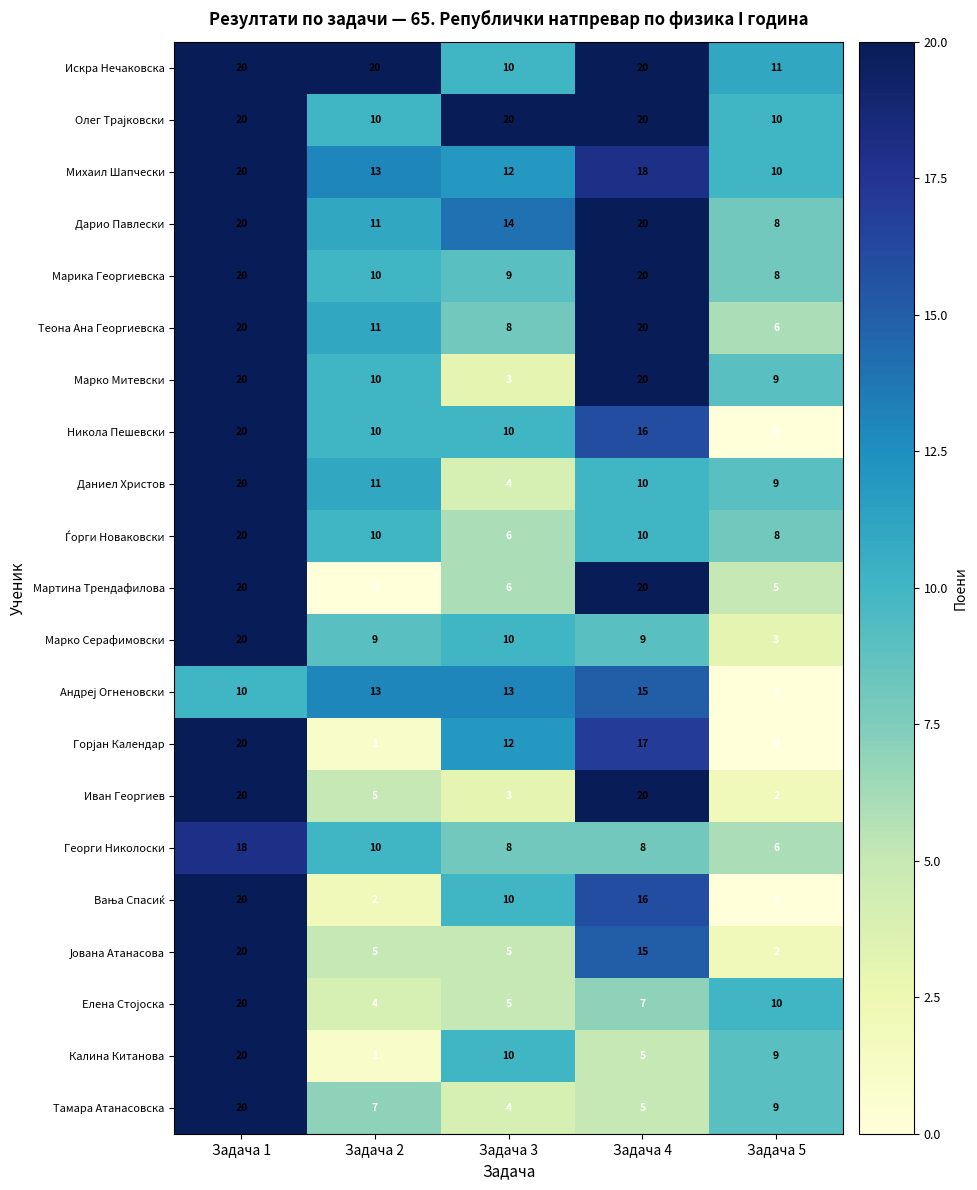

What is the difference between the Теона Ана Георгиевска values at Задача 2 and Задача 4?

9